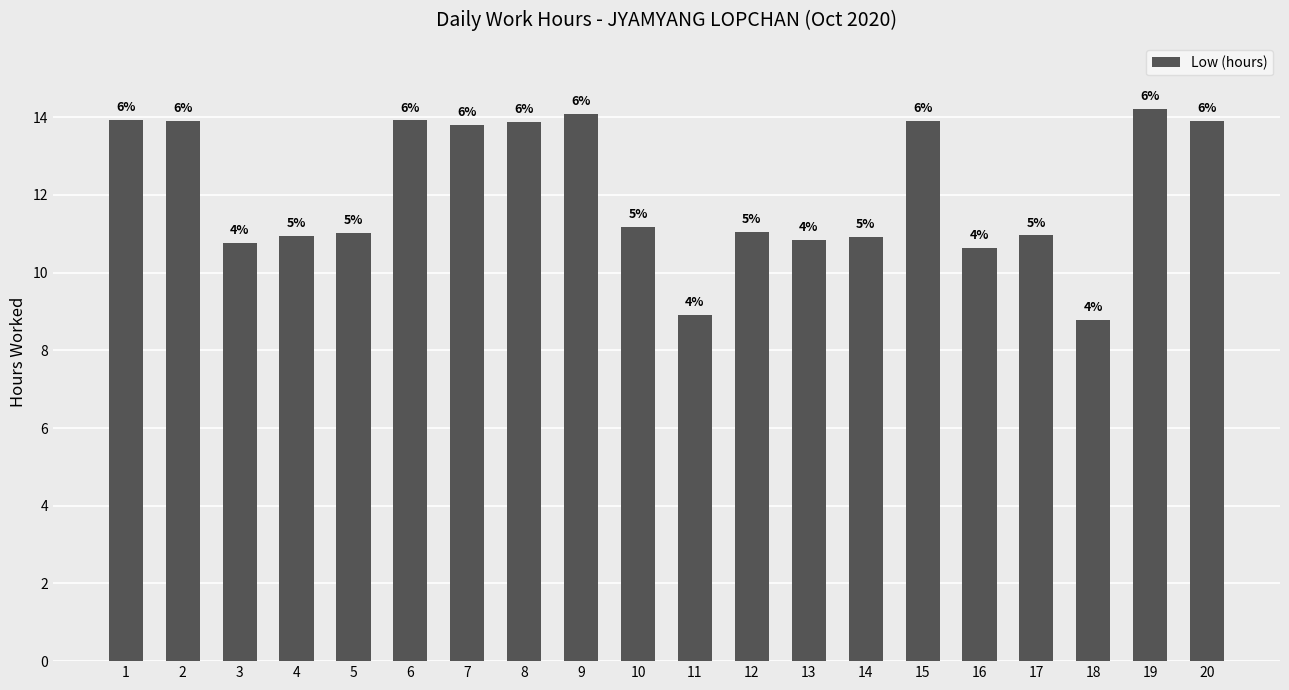

Does the chart contain any negative values?

No